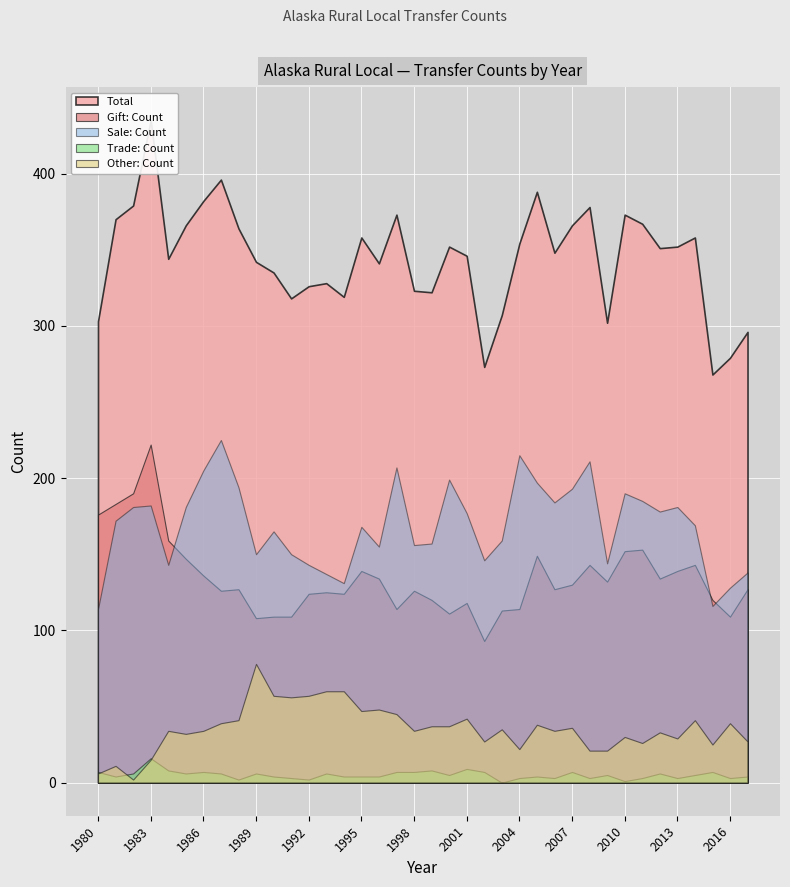

True or false: Other: Count and Total intersect in this chart.

False